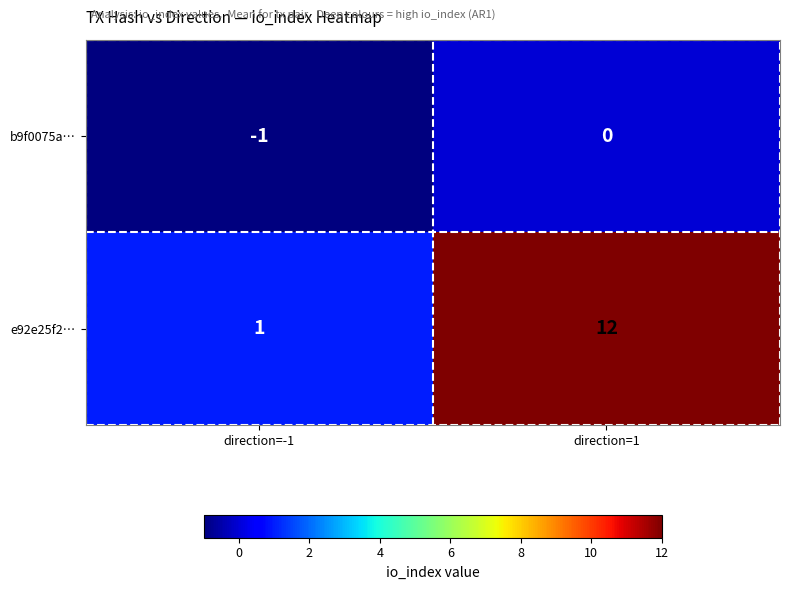

What is the sum of the e92e25f2… values at direction=1 and direction=-1?

13